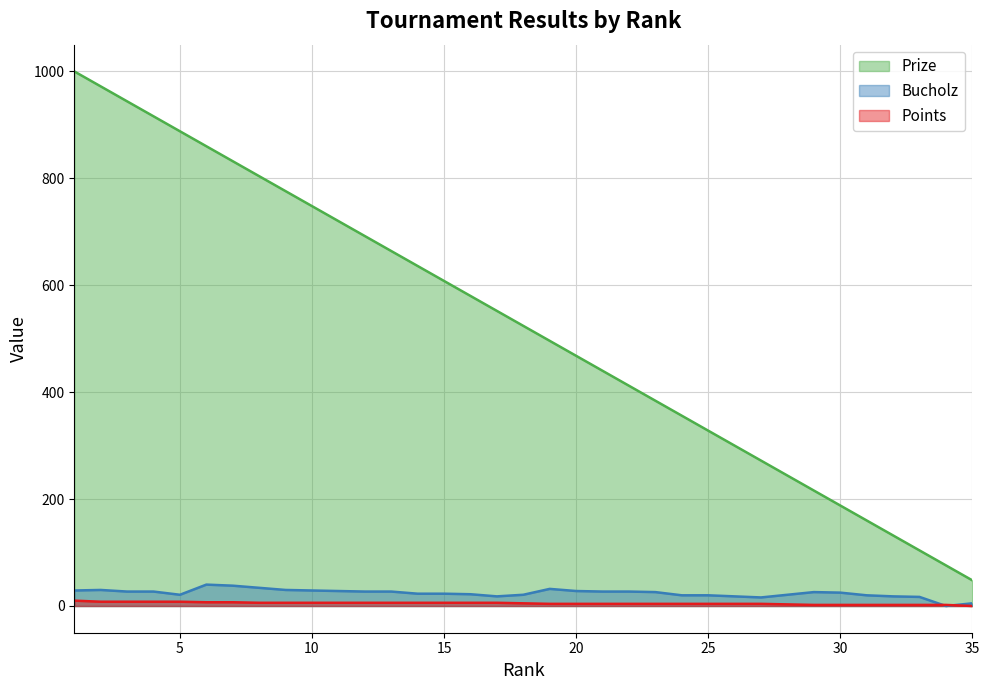

At which label is Points closest to 5?

18